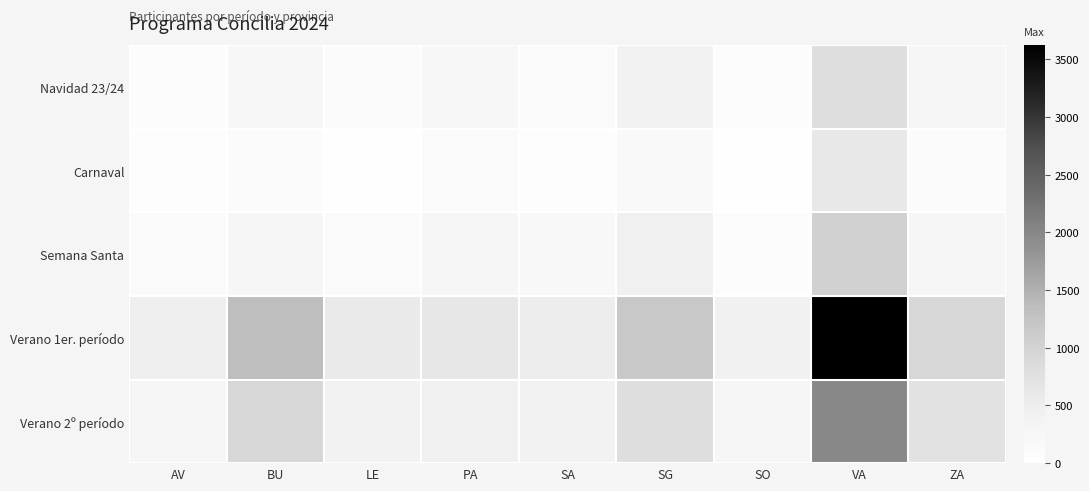

At how many categories does at least one series exceed 1413?

1